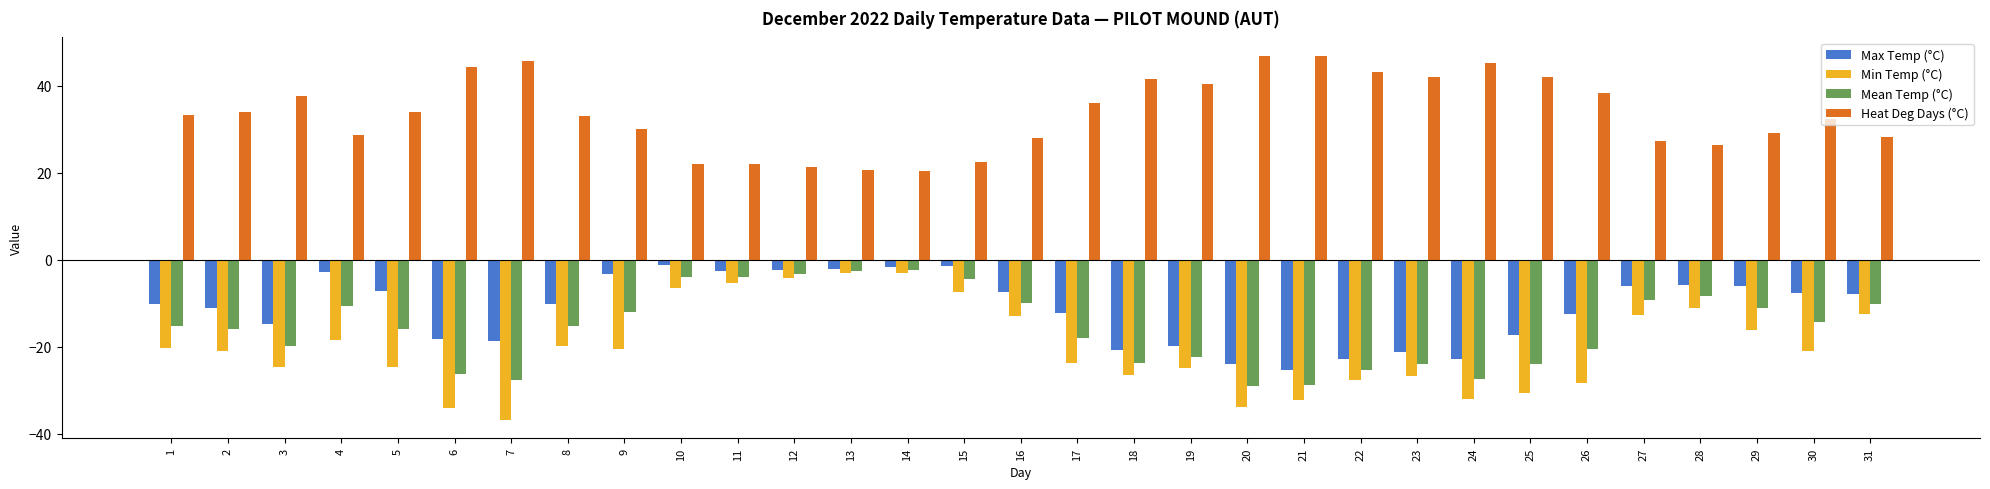

How many series are shown in this chart?

4